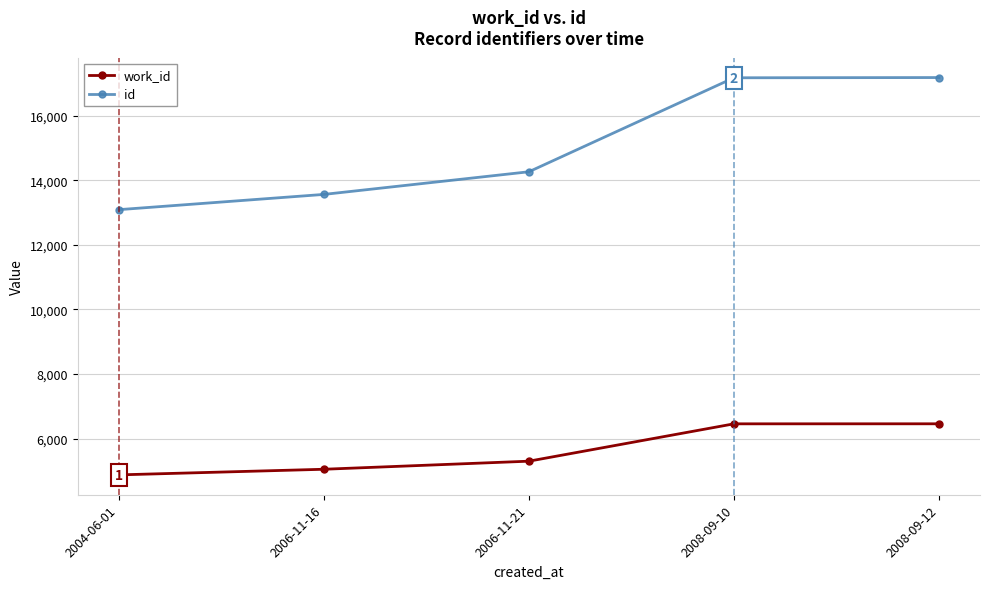

True or false: id and work_id intersect in this chart.

False